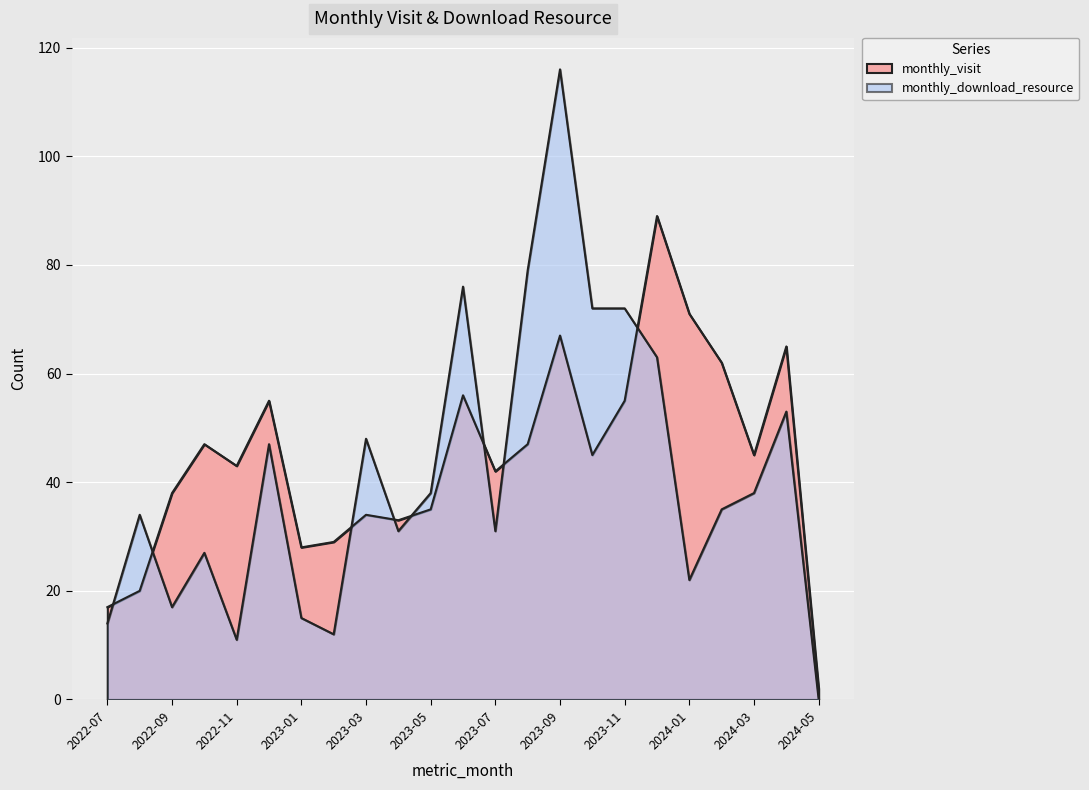

At which category does monthly_download_resource reach its first local valley?

2022-09